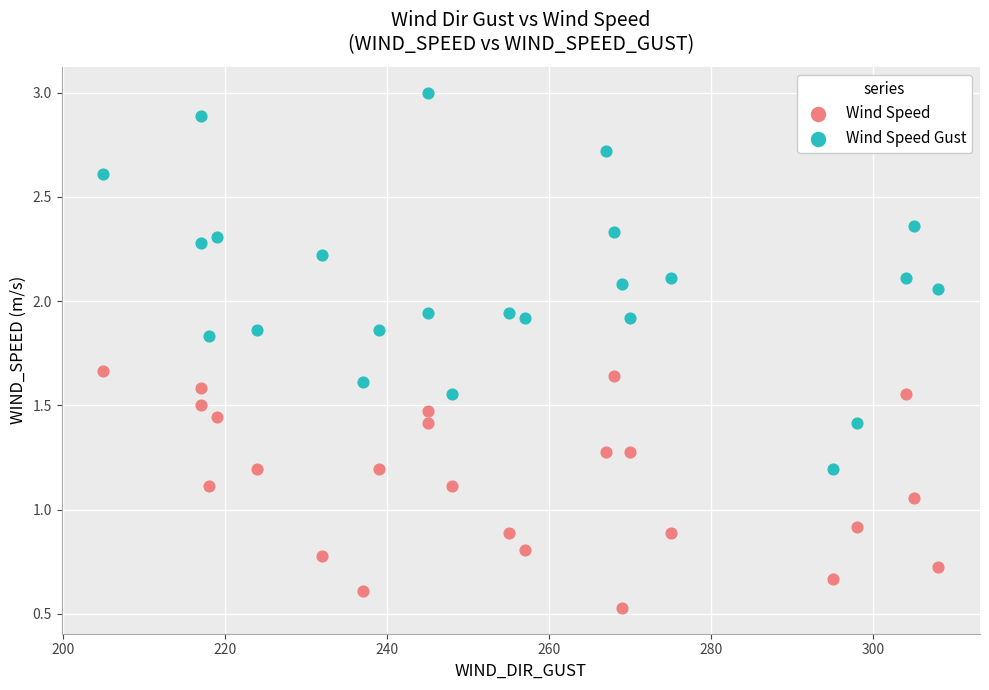

Which series contains the highest Y value?

Wind Speed Gust